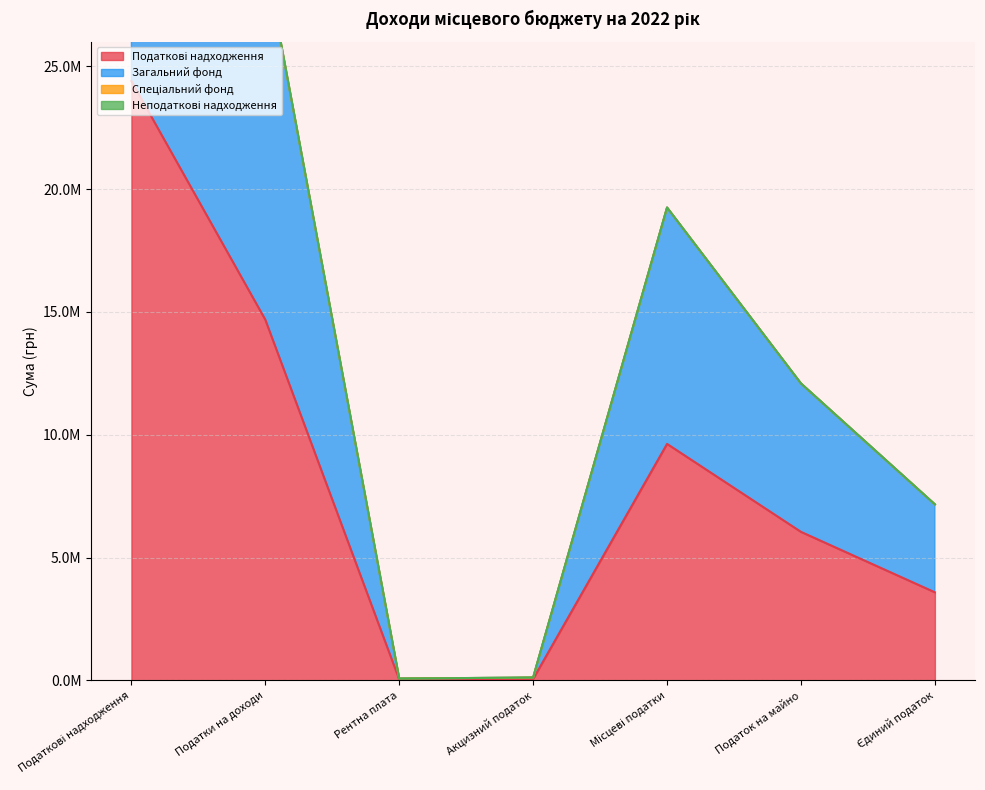

The value of Податкові надходження at Єдиний податок is 5394852. True or false?

False